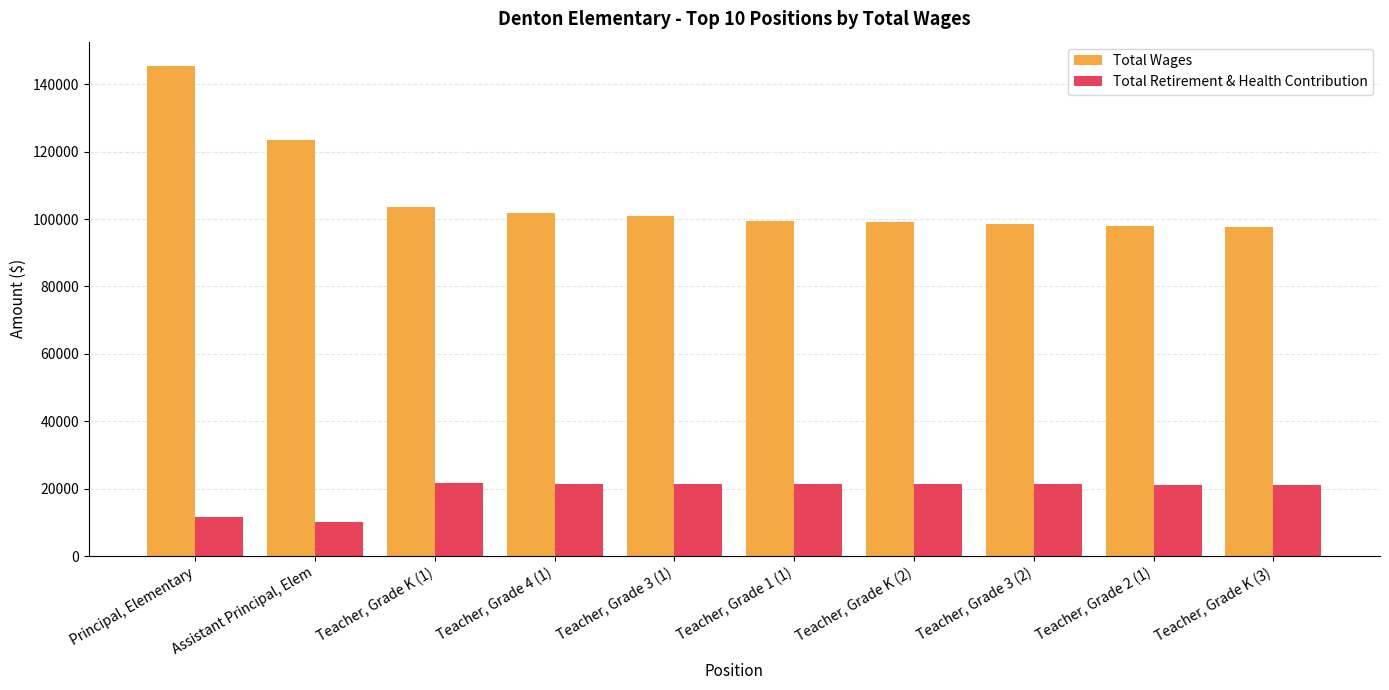

What are all the series names shown in the legend?

Total Wages, Total Retirement & Health Contribution